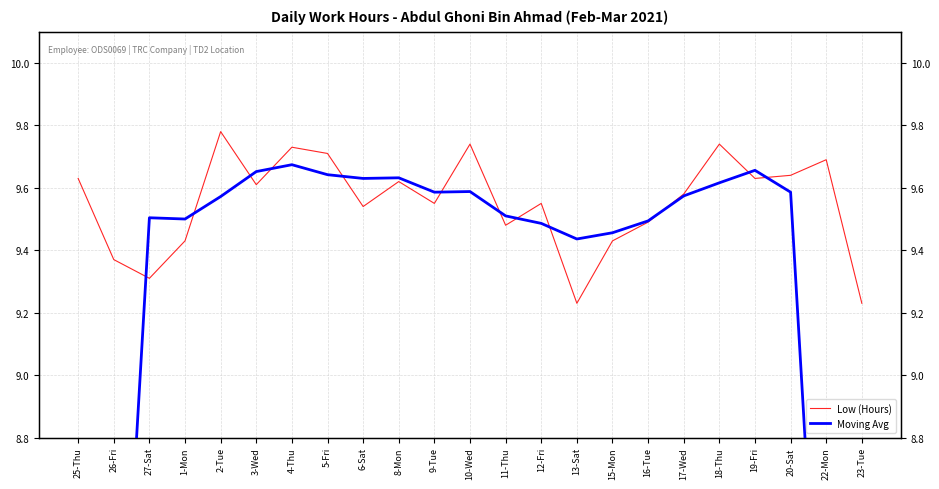

What are all the series names shown in the legend?

Low (Hours), Moving Avg